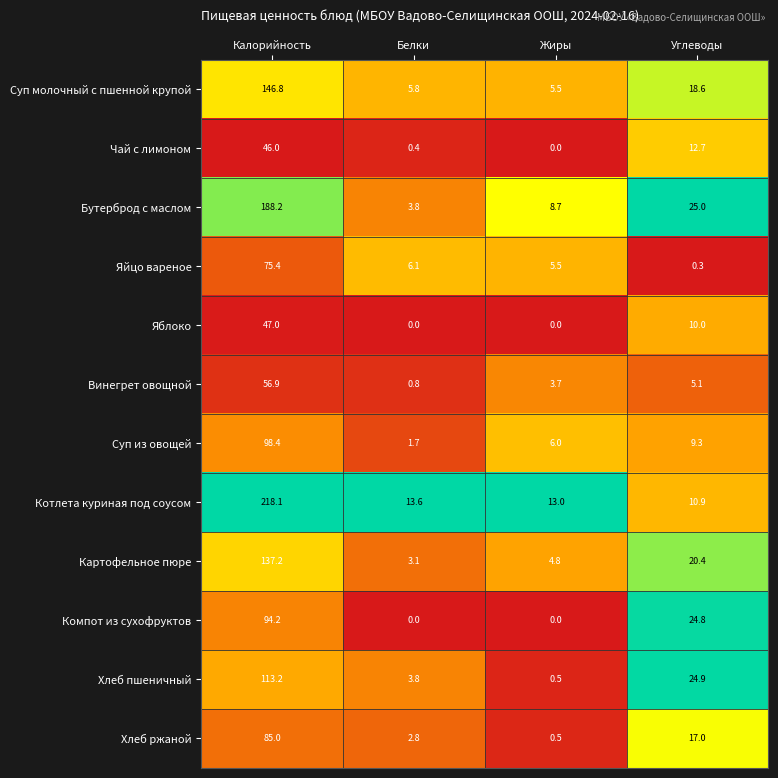

Between Калорийность and Углеводы, which series saw the biggest shift?

Котлета куриная под соусом